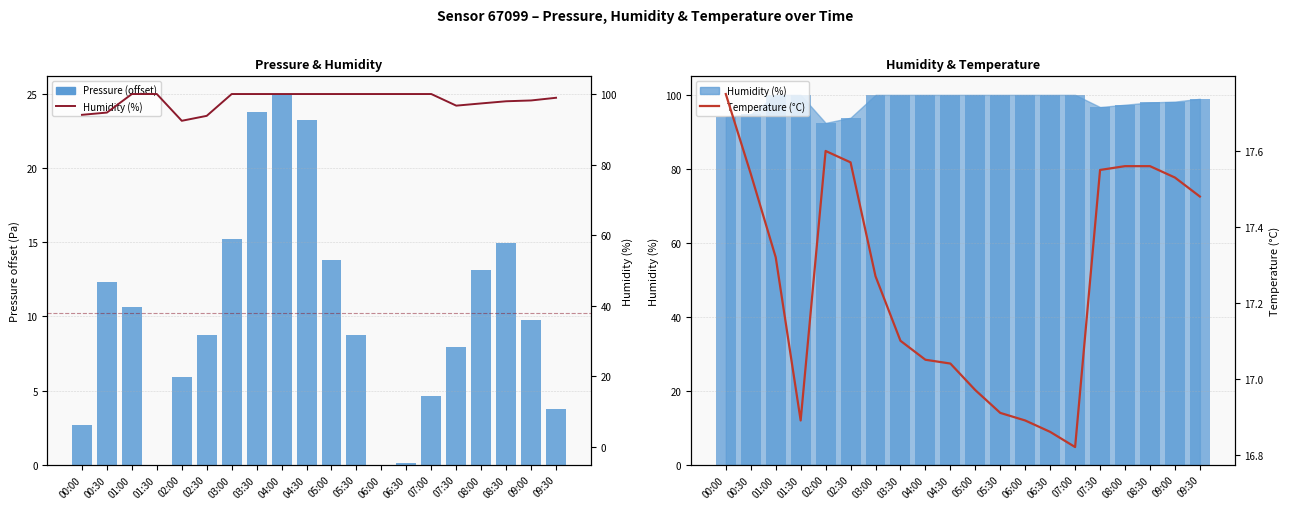

What is the sum of the Pressure (offset) values at 07:30 and 04:30?

31.2